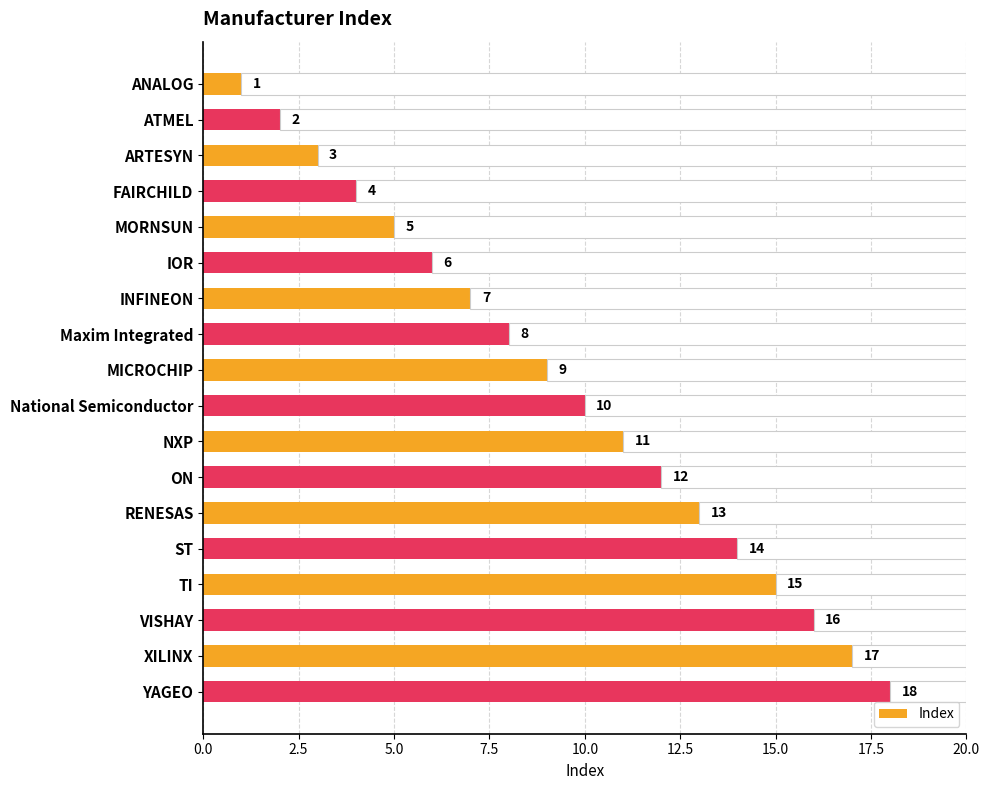

What is the value of the 3rd bar from the left?

3